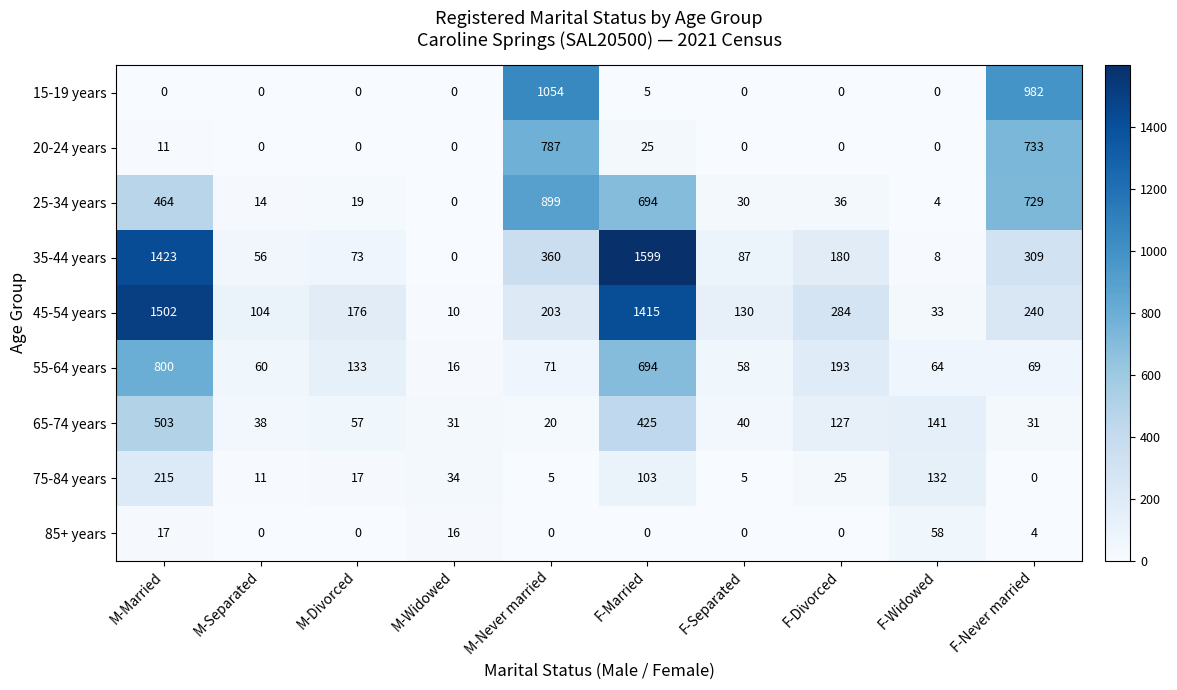

What is the total value across all series at F-Never married?

3097